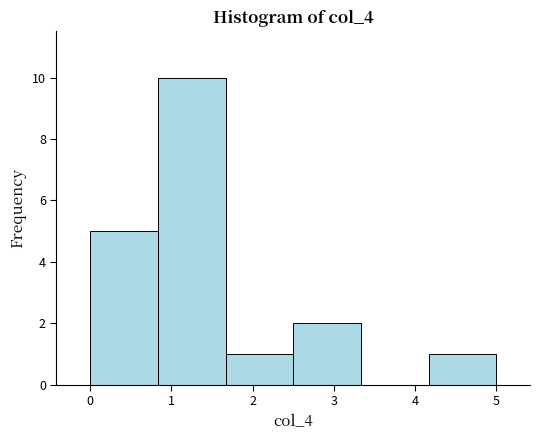

Reading left to right, list every bar in this chart as the range it spans on the x-axis followed by its height. Neither the bar edges nor the heights are printed on the chart, so give them approximately, as read against the axes.

0.0 to 0.8: 5
0.8 to 1.7: 10
1.7 to 2.5: 1
2.5 to 3.3: 2
3.3 to 4.2: 0
4.2 to 5.0: 1